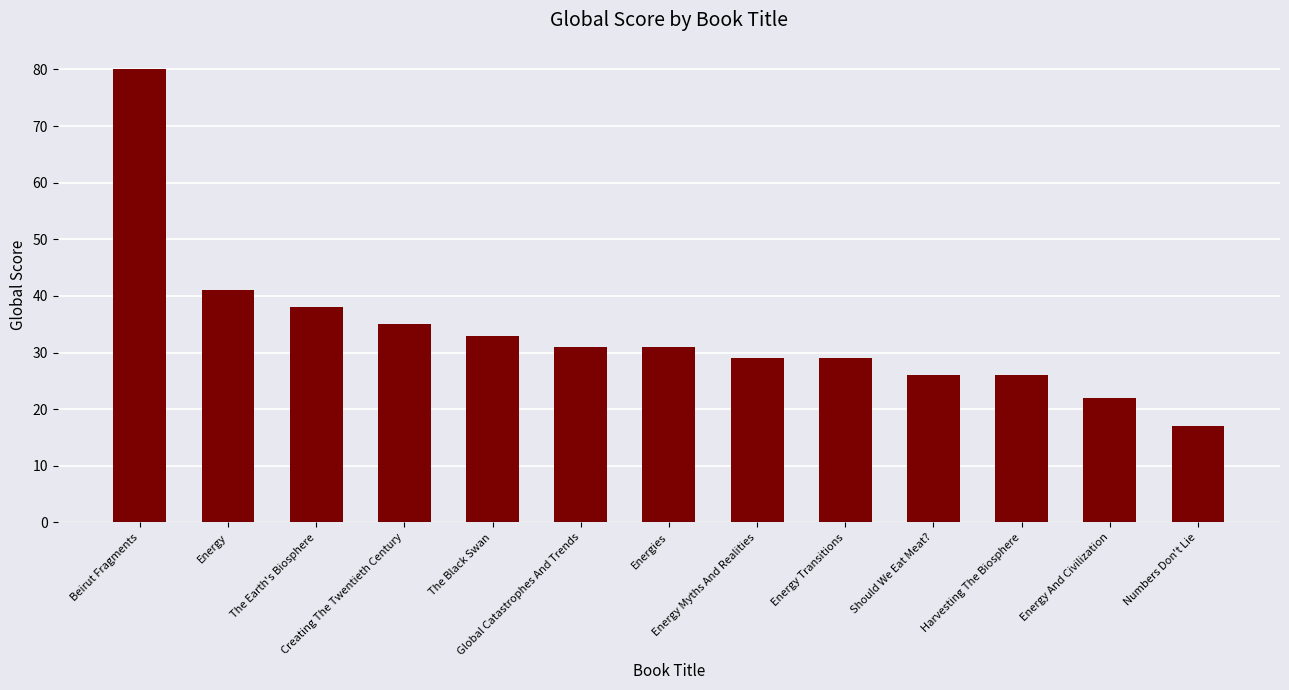

What is the label of the 7th bar from the left?

Energies